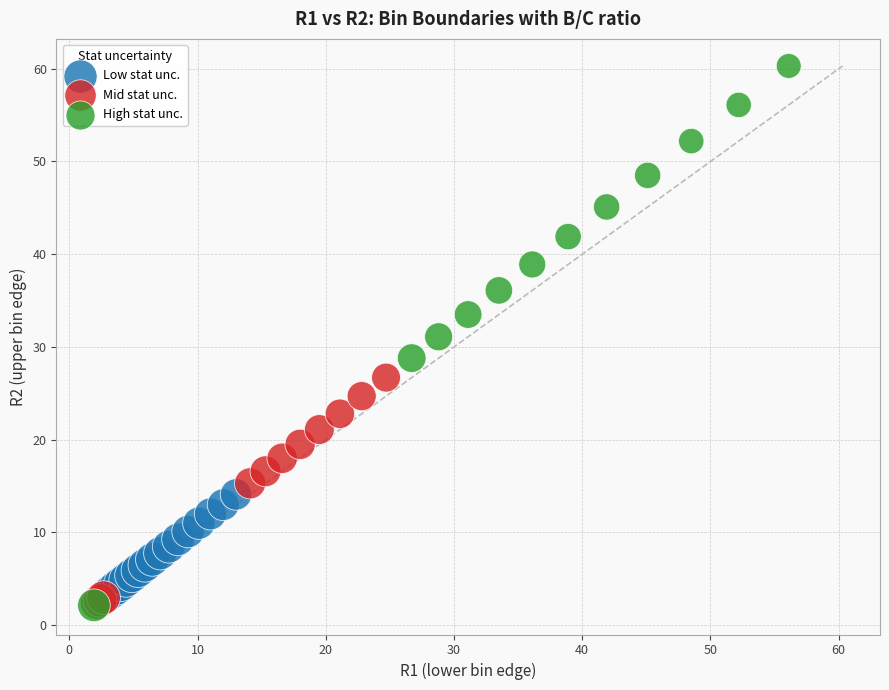

Which series reaches the maximum Y coordinate?

High stat unc.